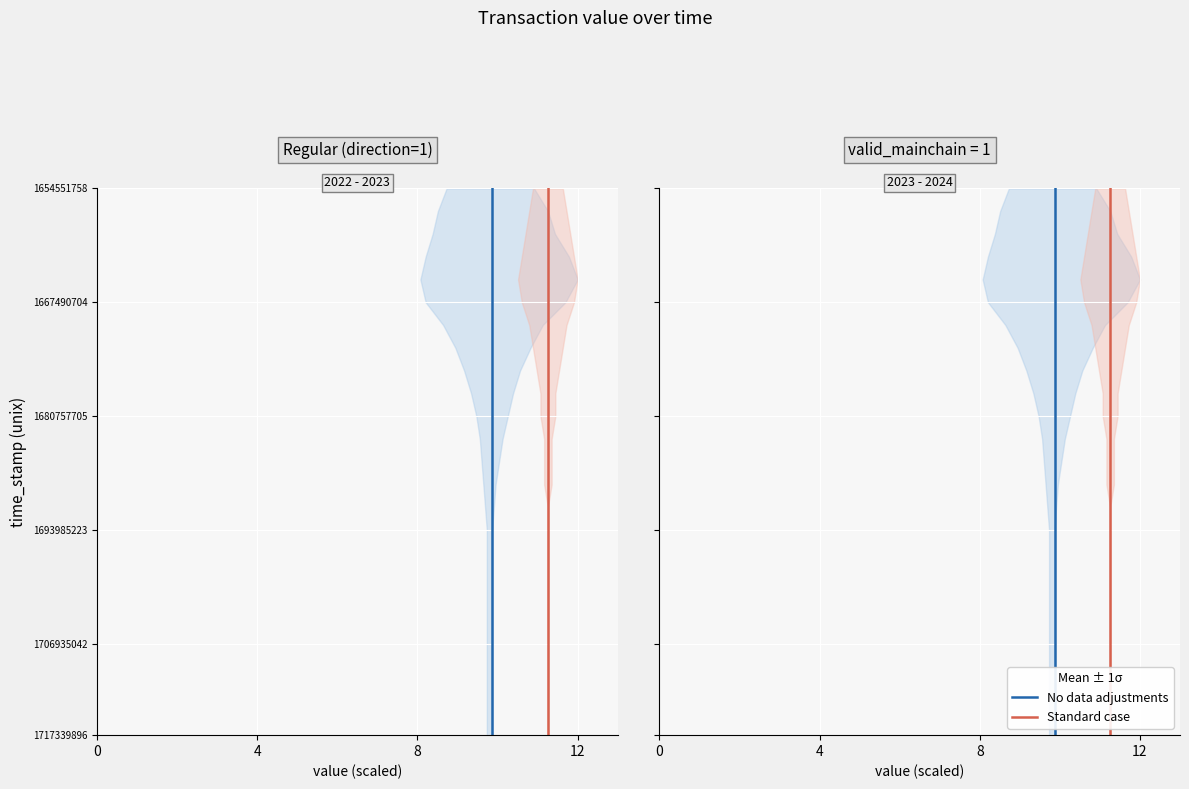

How many data points in No data adjustments are less than 12?

12